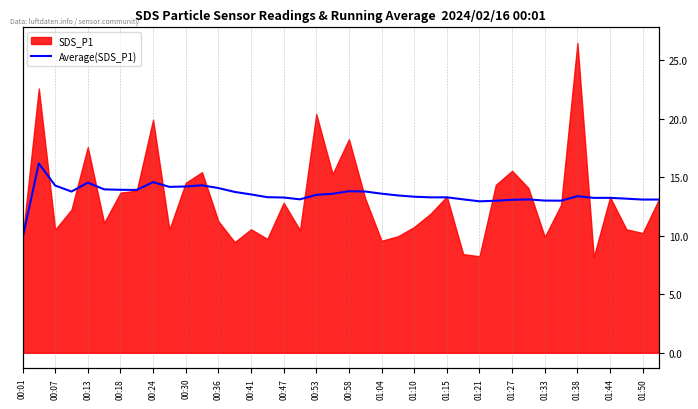

True or false: the data shows 12.9 at 01:21.

True